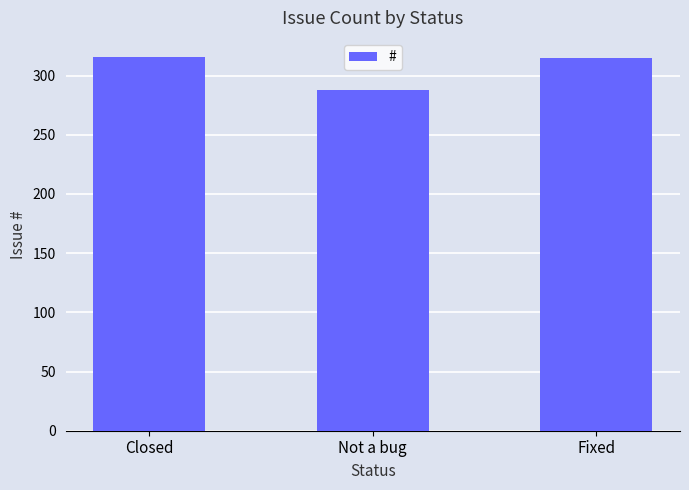

Does the chart contain any negative values?

No